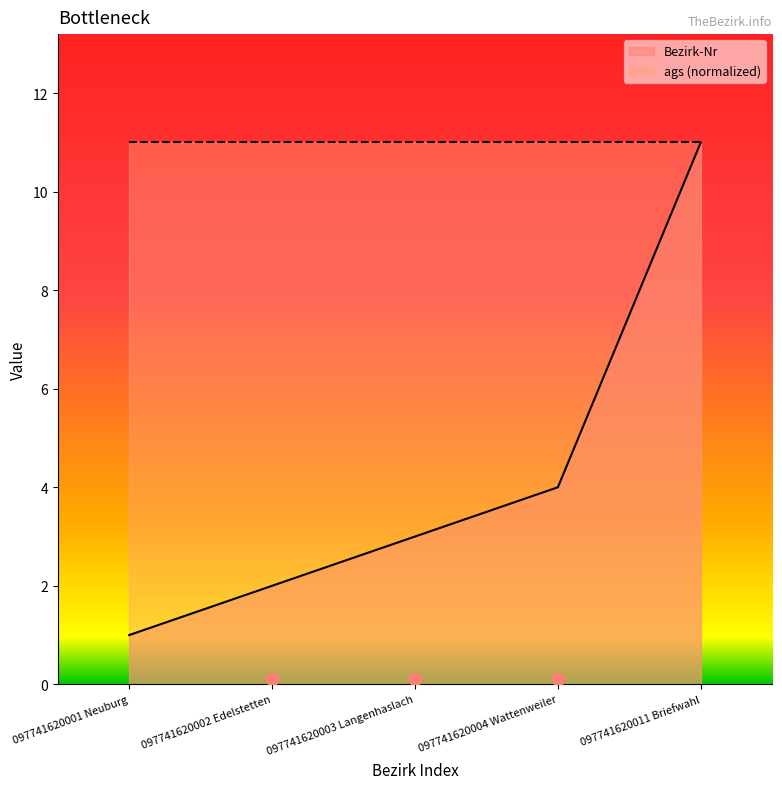

What is the ratio of the value at 097741620002 Edelstetten to the value at 097741620001 Neuburg?

2.0